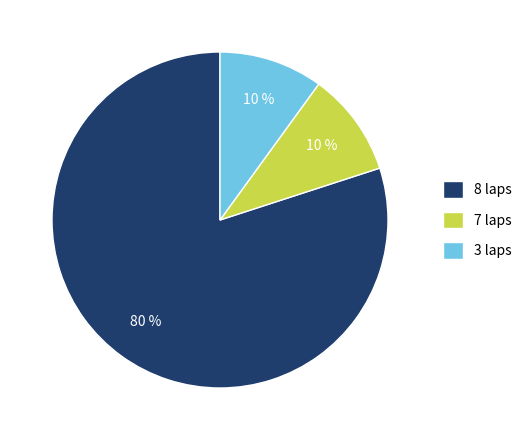

Do 8 laps and 7 laps together represent more than half of the pie?

Yes